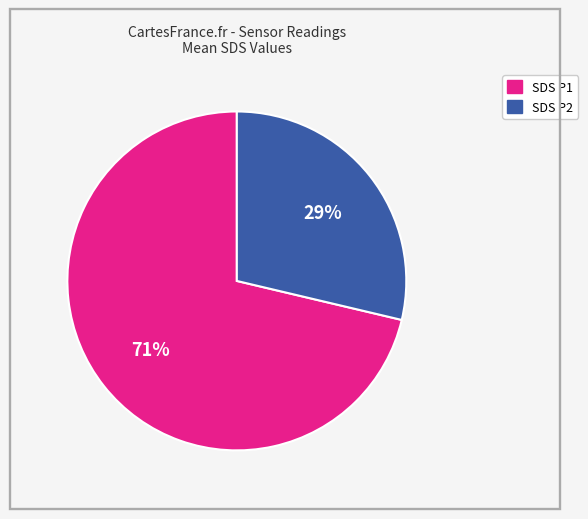

Is there any slice that represents more than half of the pie?

Yes